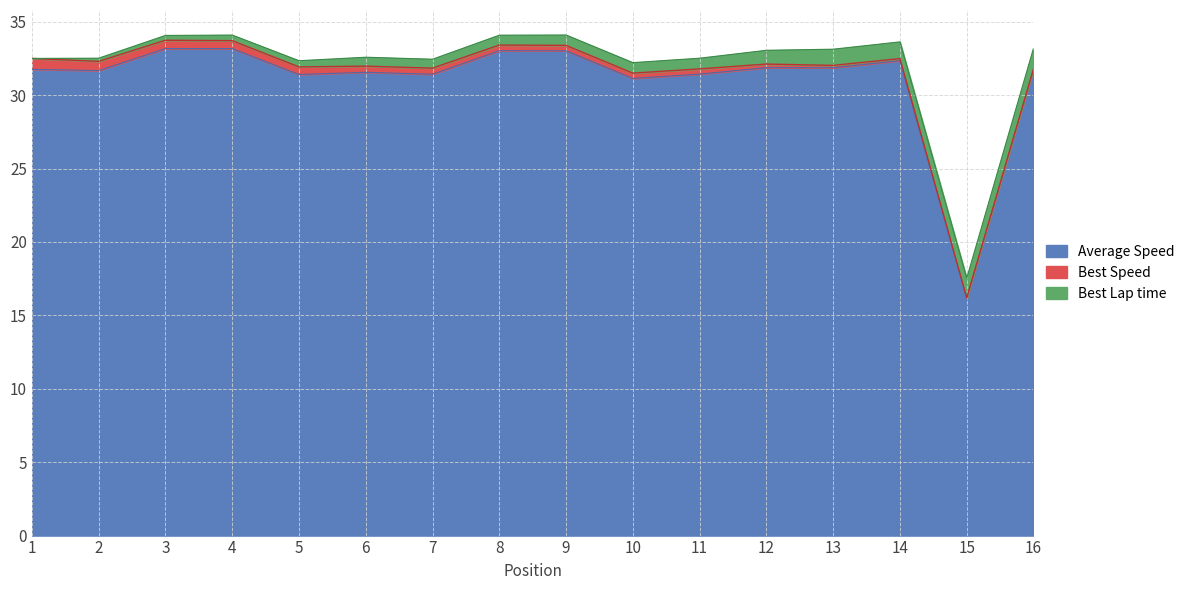

What is the minimum value for Average Speed?

16.2